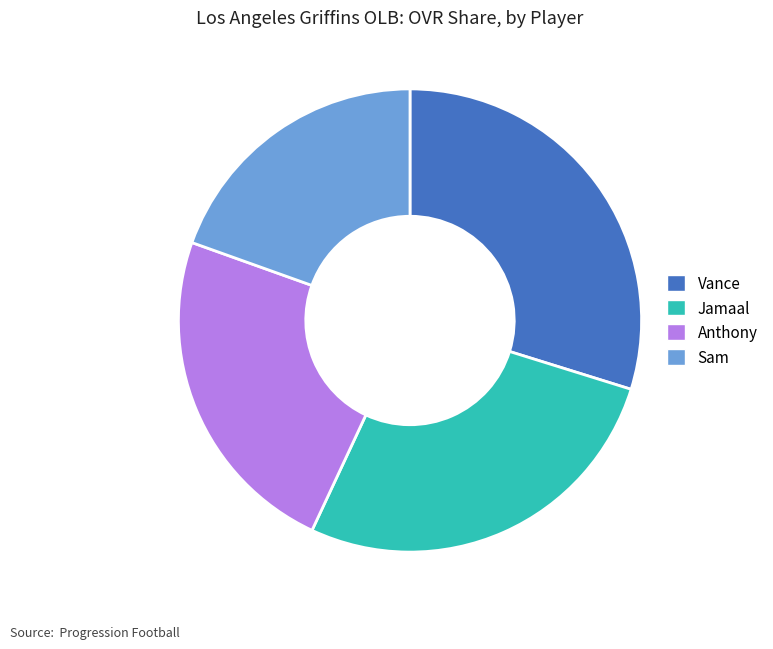

The Anthony slice represents 24% of the pie. True or false?

True